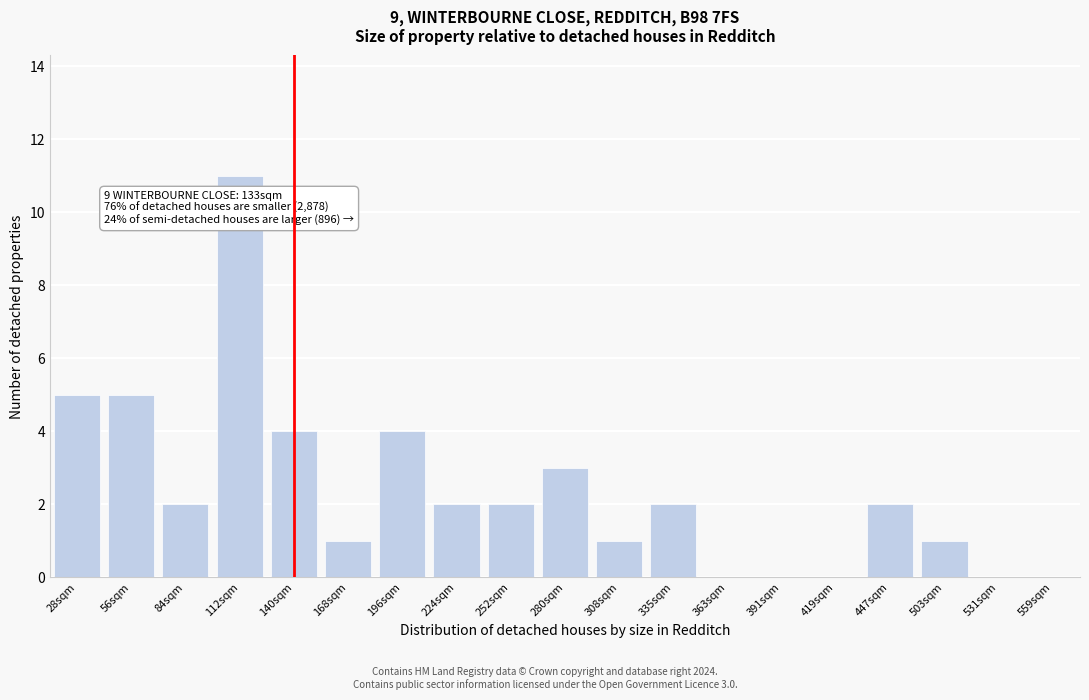

Reading left to right, transcribe all the data shown in this chart.

28sqm=5	56sqm=5	84sqm=2	112sqm=11	140sqm=4	168sqm=1	196sqm=4	224sqm=2	252sqm=2	280sqm=3	308sqm=1	335sqm=2	363sqm=0	391sqm=0	419sqm=0	447sqm=2	503sqm=1	531sqm=0	559sqm=0